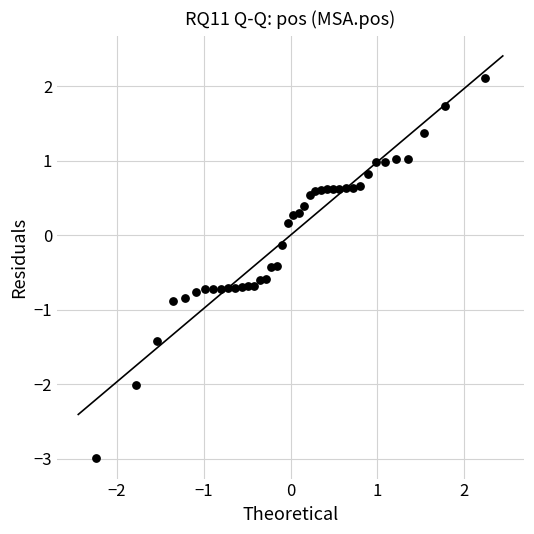

What is the range of X values (max minus min)?

4.5